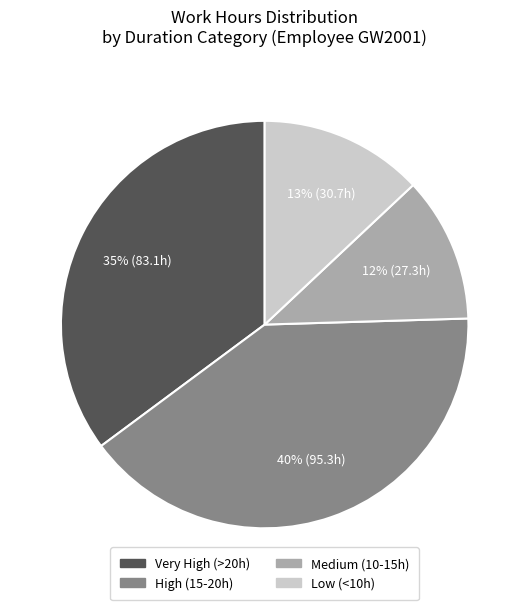

To the nearest percent, what is the difference between the Medium (10-15h) and Low (<10h) slice percentages?

1%